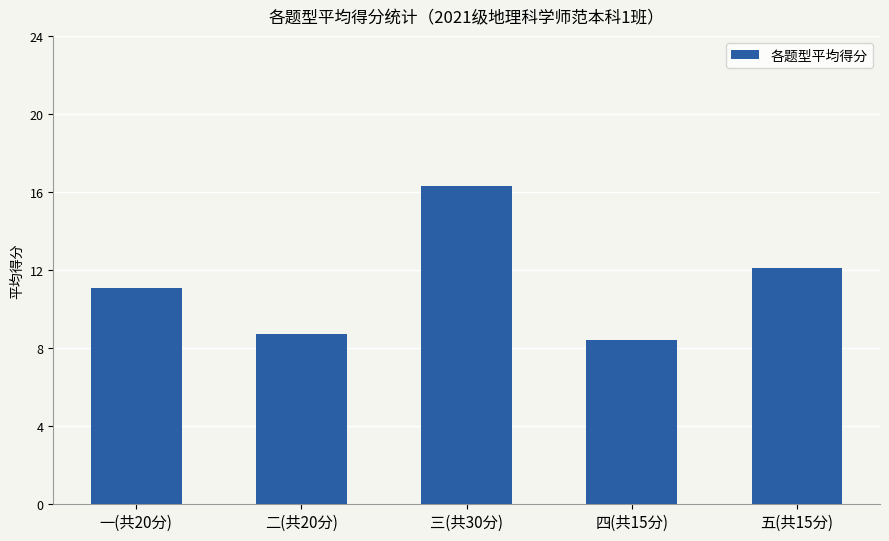

Reading left to right, transcribe all the data shown in this chart.

11.1	8.7	16.3	8.4	12.1